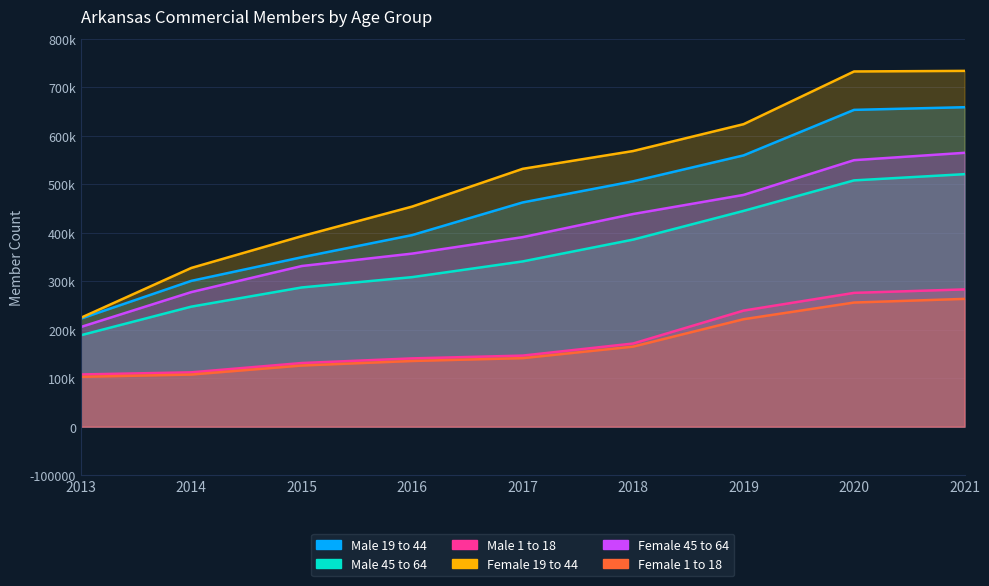

Between 2016 and 2015, which is larger?

2016